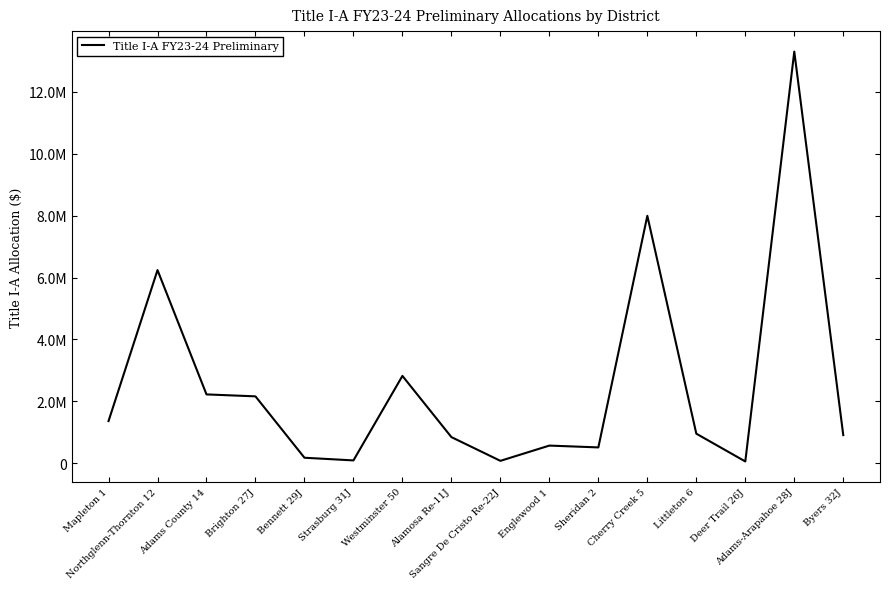

What position from the right is Englewood 1?

7